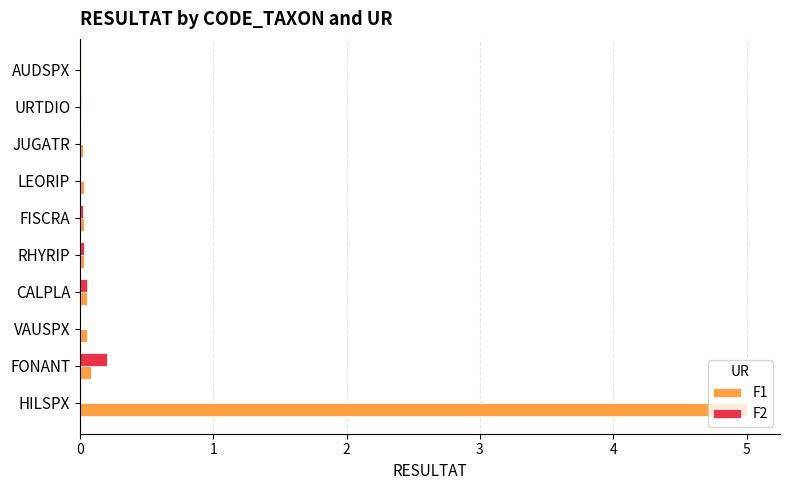

Count the number of categories in the chart.

10